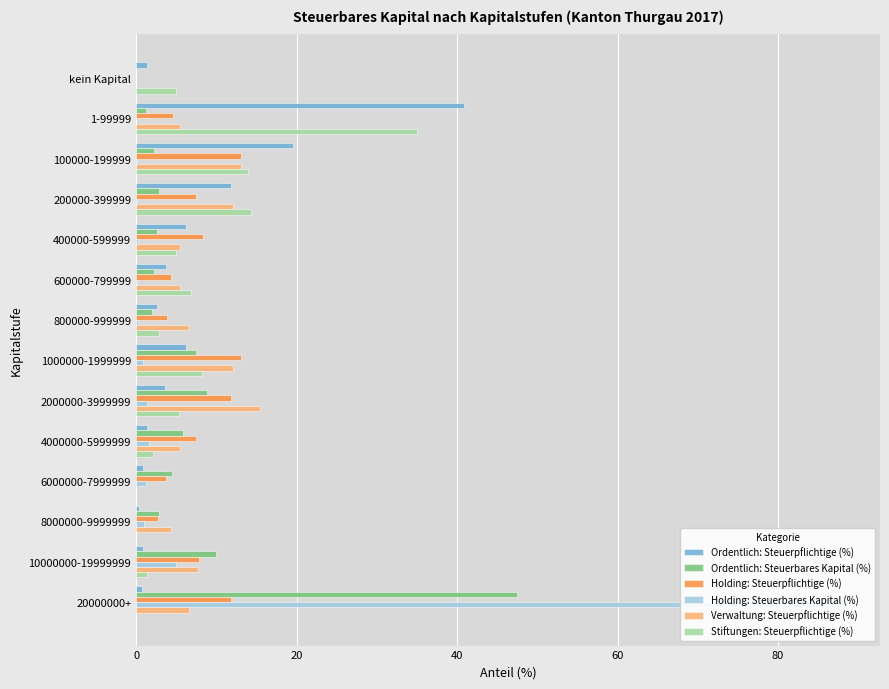

What is the maximum value for Holding: Steuerpflichtige (%)?

13.1